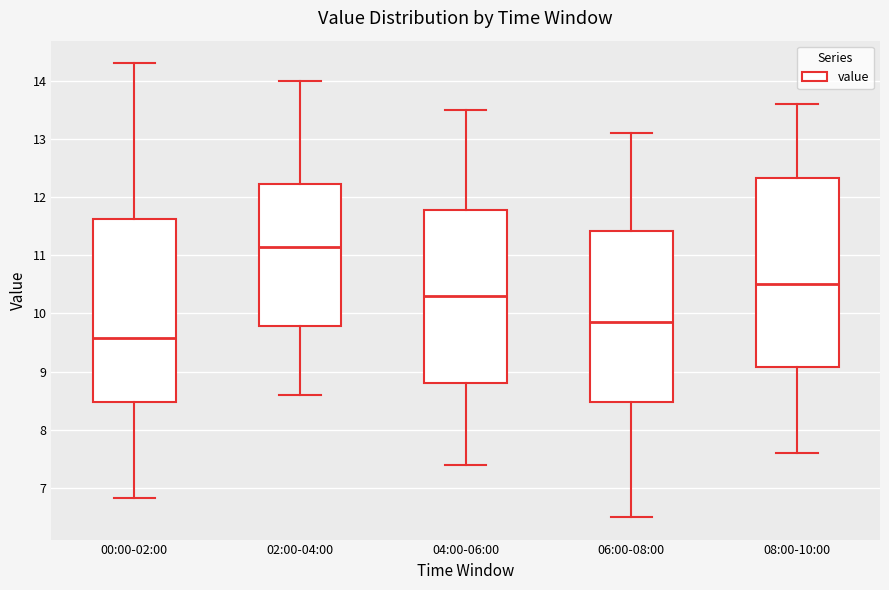

Which box's median line is the lowest?

00:00-02:00